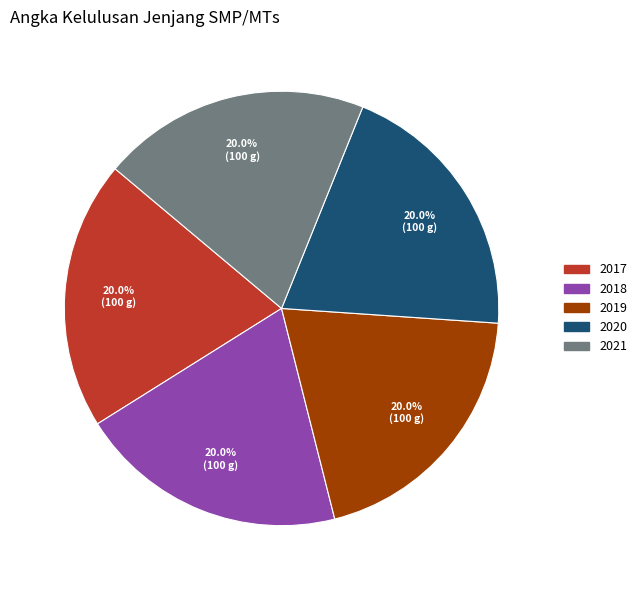

The 2017 slice represents 30% of the pie. True or false?

False